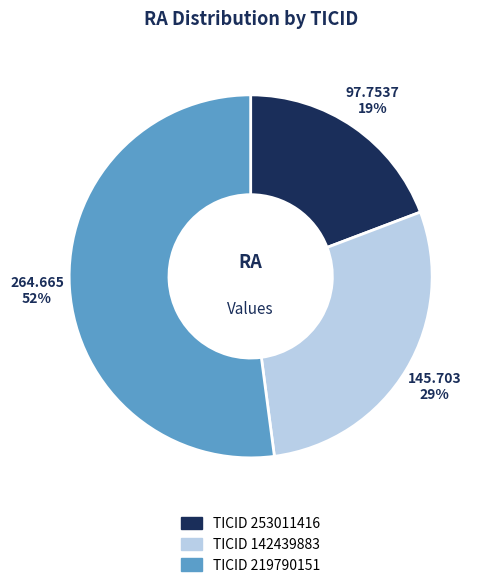

Count the number of slices in the pie.

3